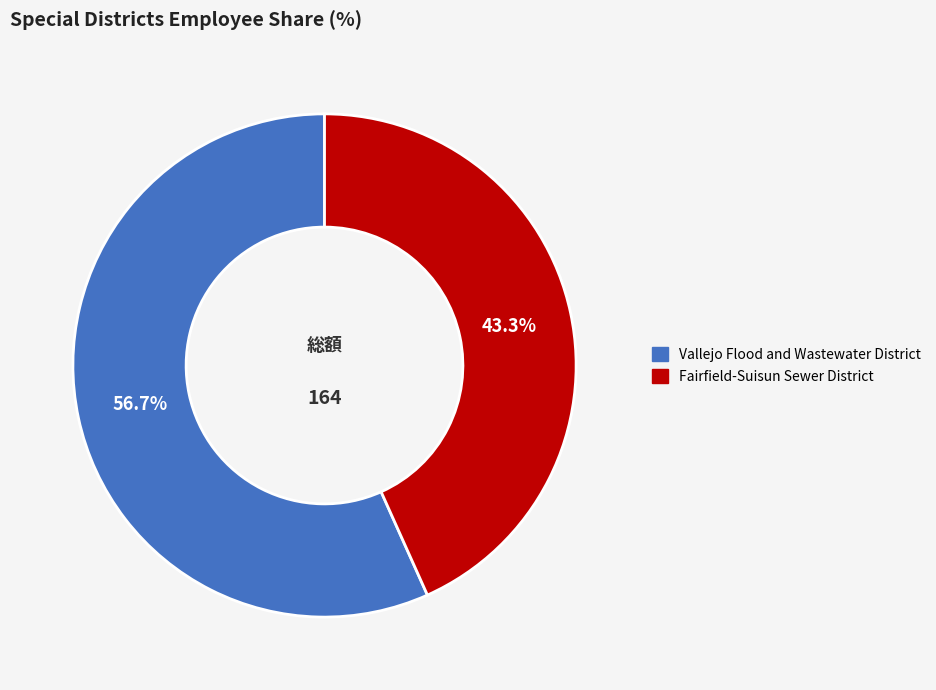

The Vallejo Flood and Wastewater District slice represents 47% of the pie. True or false?

False